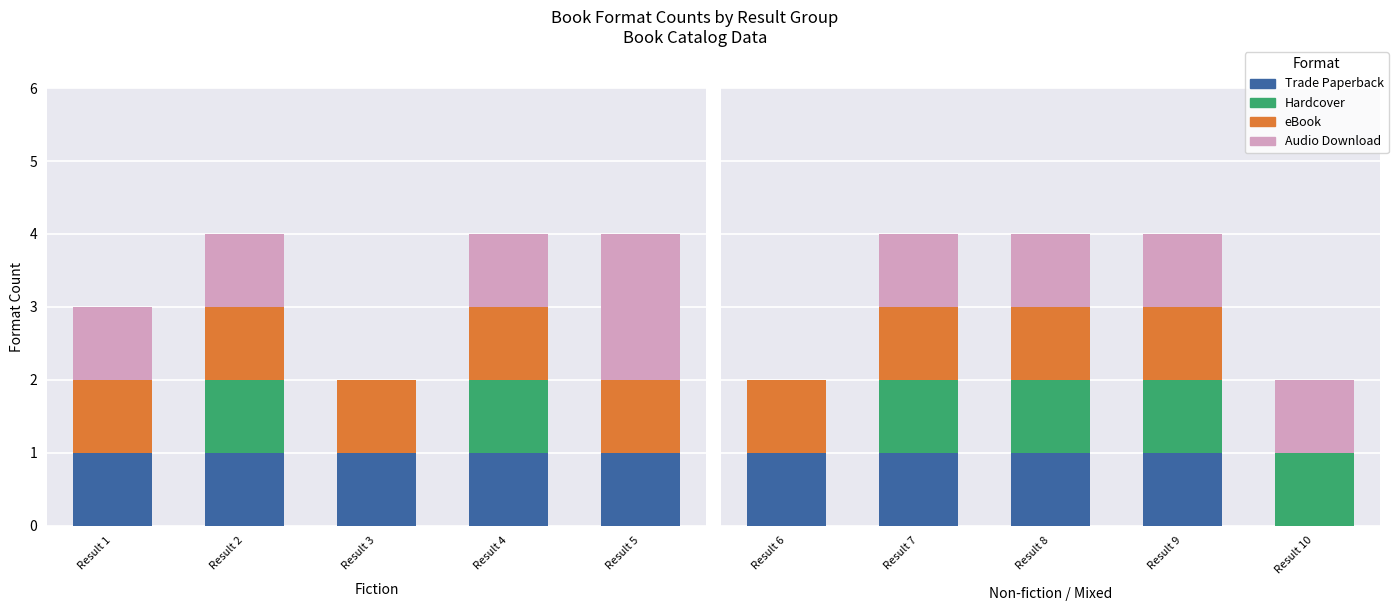

Is it true that eBook equals 1 at Result 10?

False